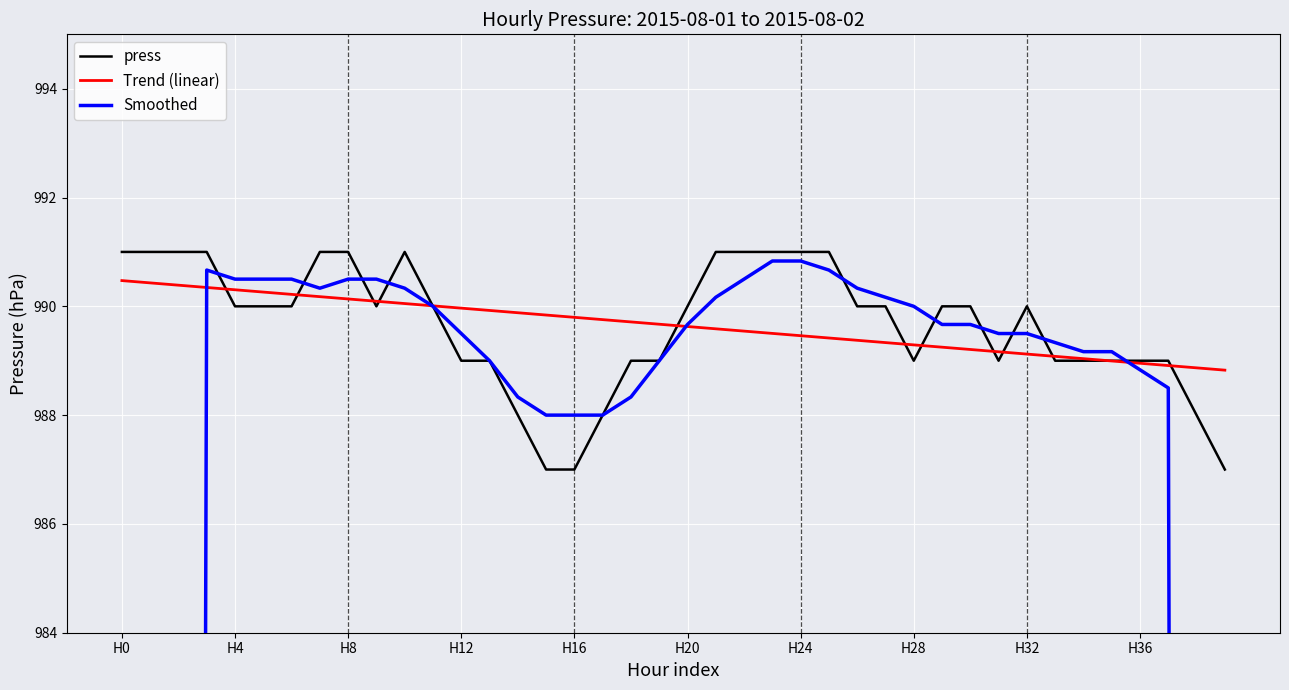

What is the lowest value of the Trend (linear) series?

988.8